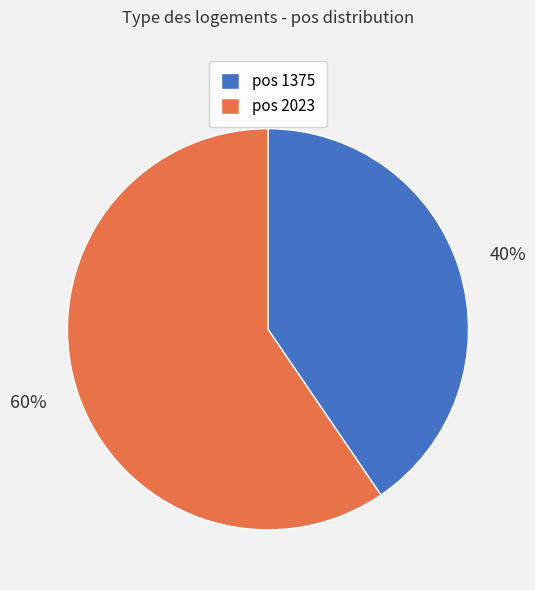

What is the largest slice in the pie chart?

pos 2023